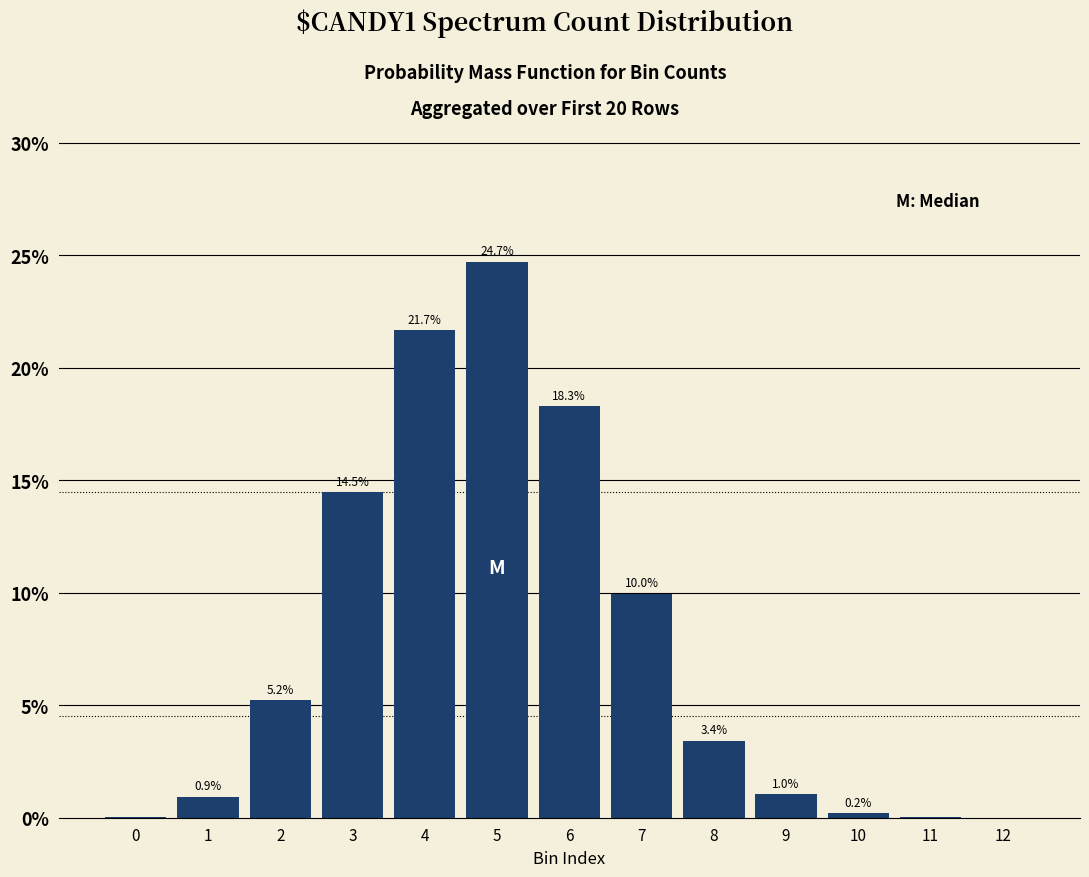

What is the greatest value displayed?

24.7